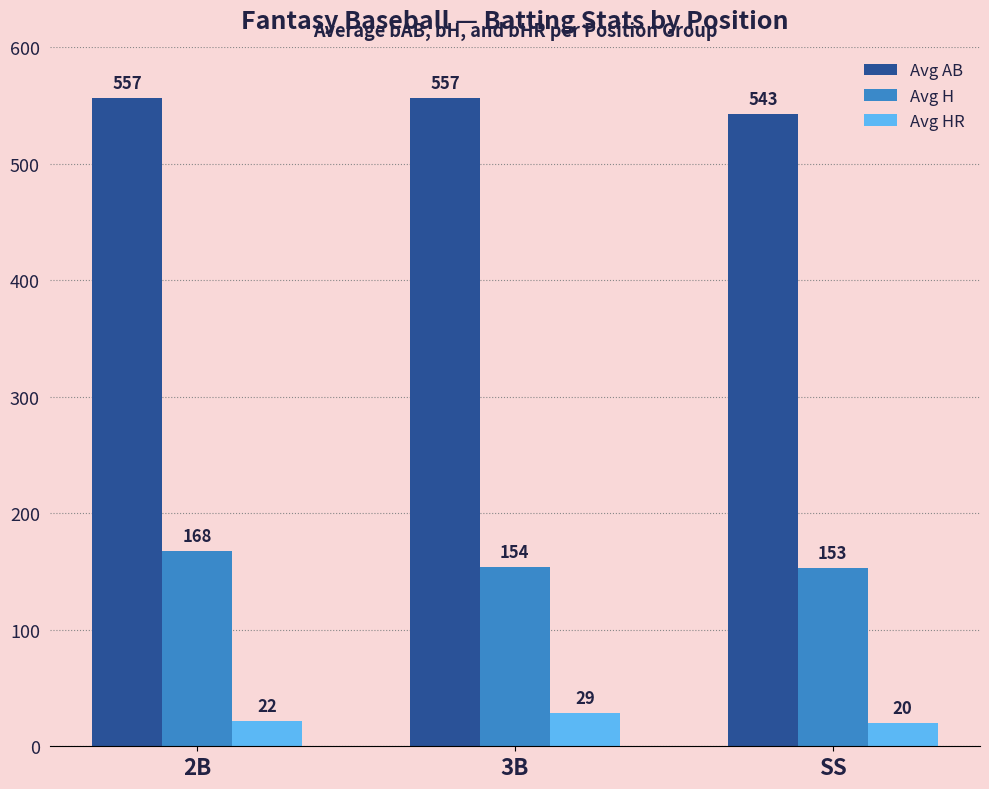

The Avg H series shows 153 at SS. True or false?

True